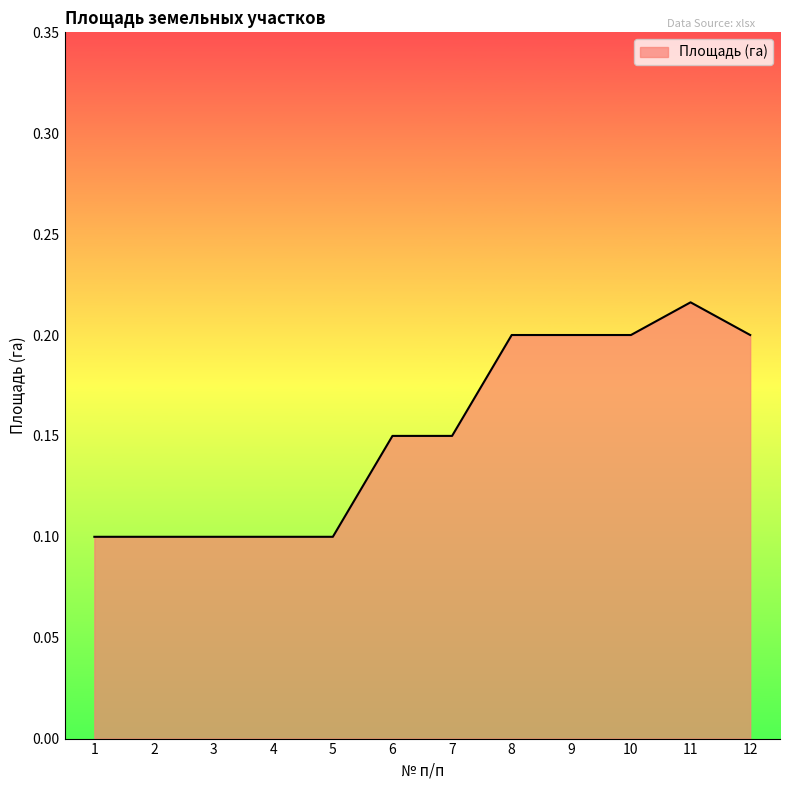

At which category does the chart reach its peak across all series?

11